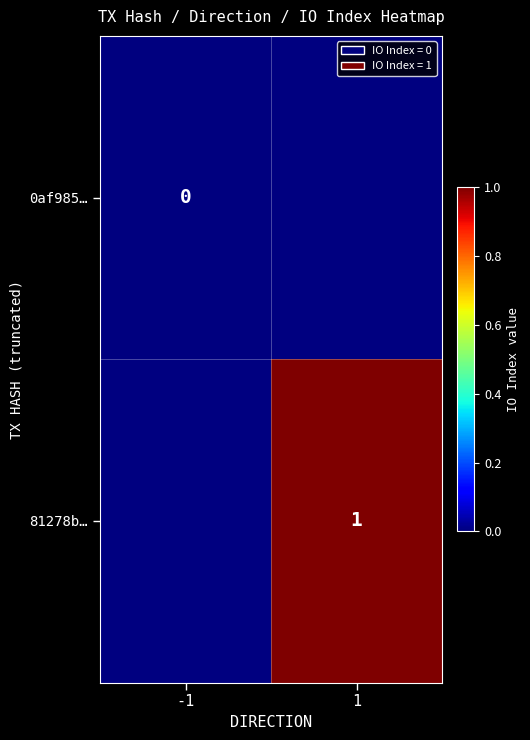

The 81278b… series shows 1 at 1. True or false?

True